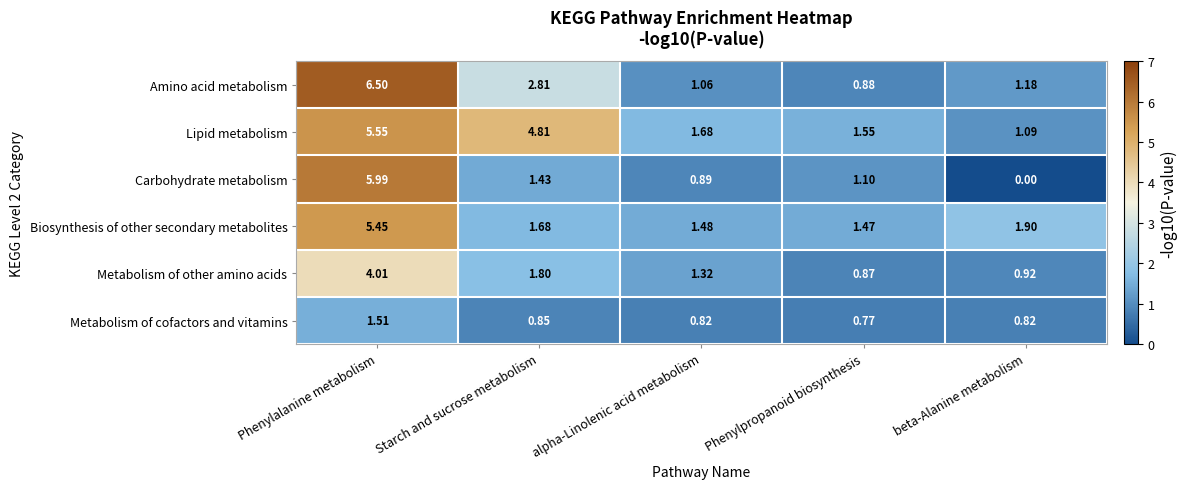

Which series changed the most between Starch and sucrose metabolism and beta-Alanine metabolism?

Lipid metabolism